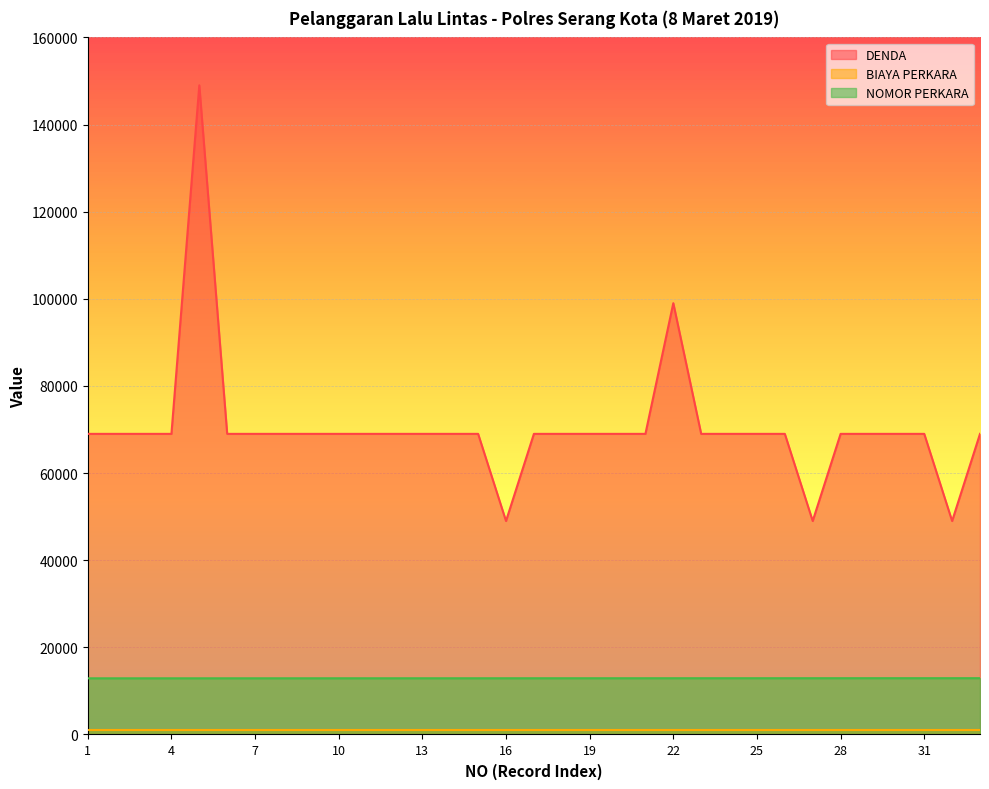

At which category does DENDA reach its first local peak?

5